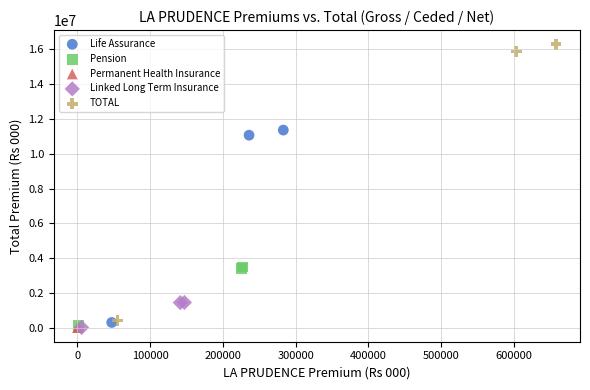

Which series has the largest Y range (max minus min)?

TOTAL